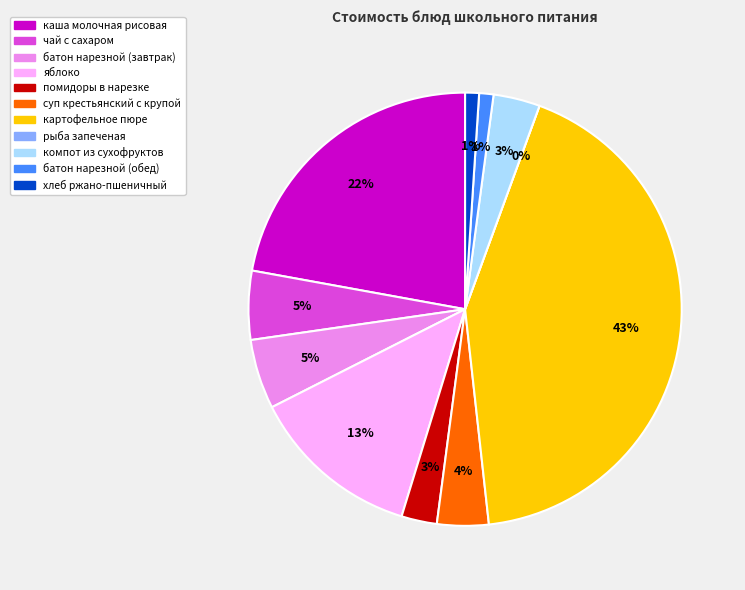

How many segments does this pie chart have?

11